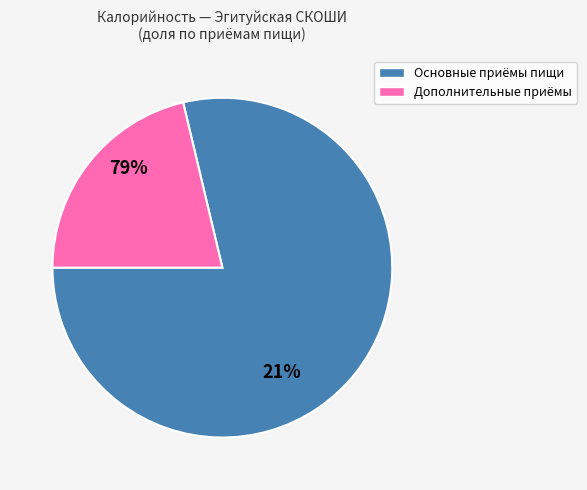

The Лапша с овощами slice represents 1% of the pie. True or false?

False